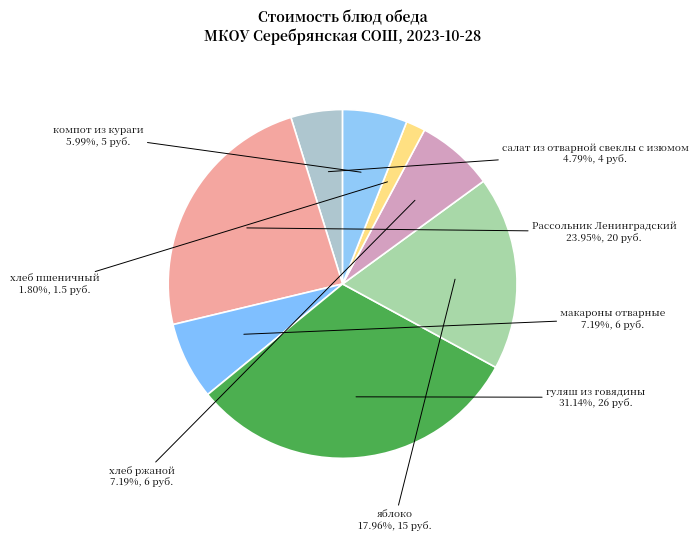

Combined, what portion of the pie is салат из отварной свеклы с изюмом and Рассольник Ленинградский?

28.7%